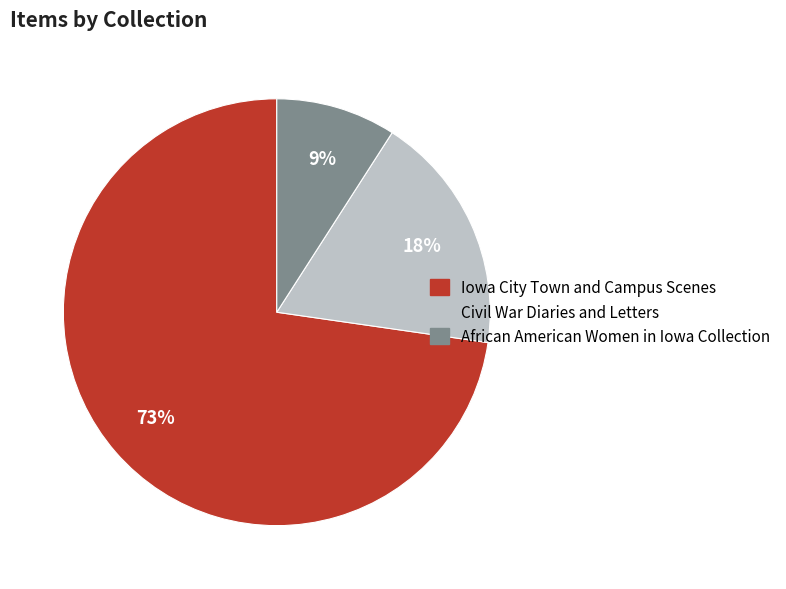

Is there any slice that represents more than half of the pie?

Yes